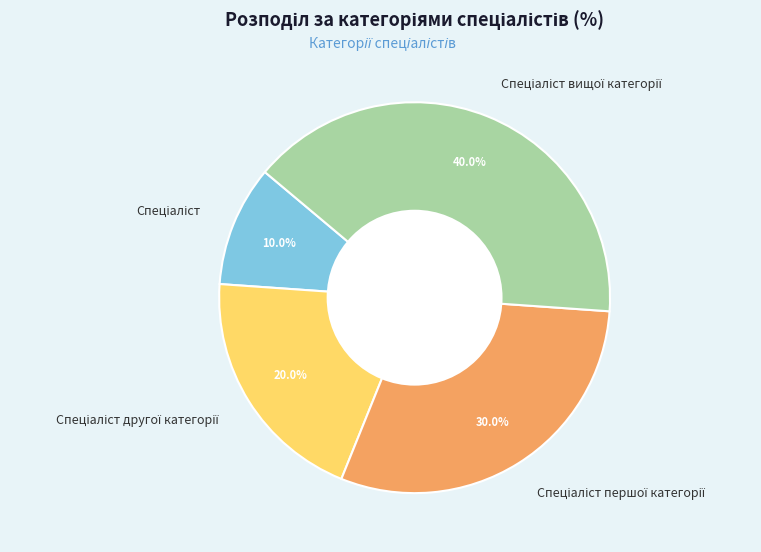

Is there a majority slice in this chart?

No